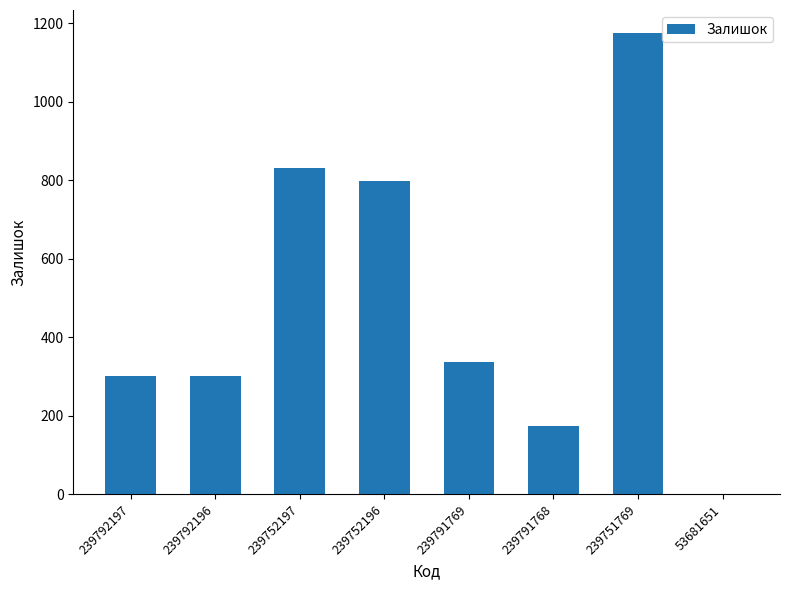

Which category has the highest value across all series?

239751769